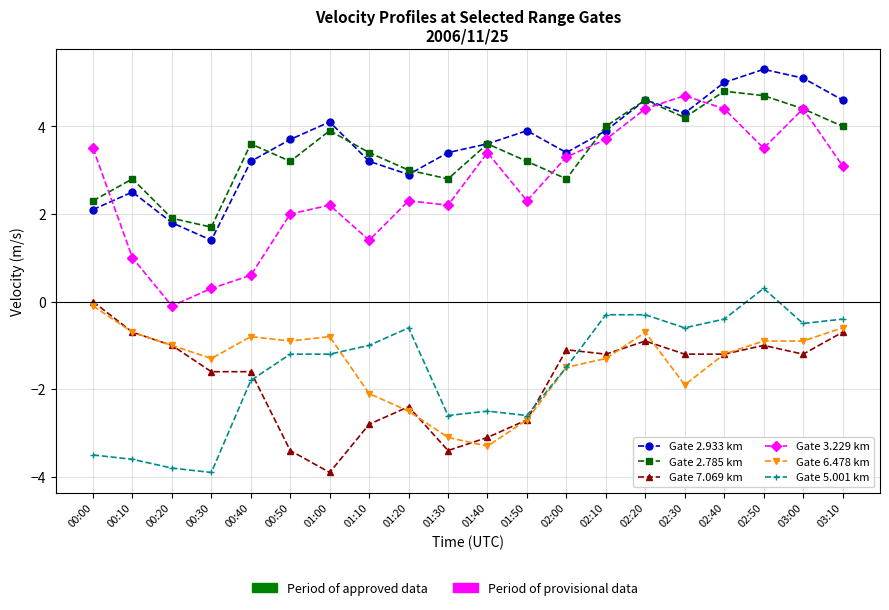

Which series changed the most between 00:20 and 02:00?

Gate 3.229 km